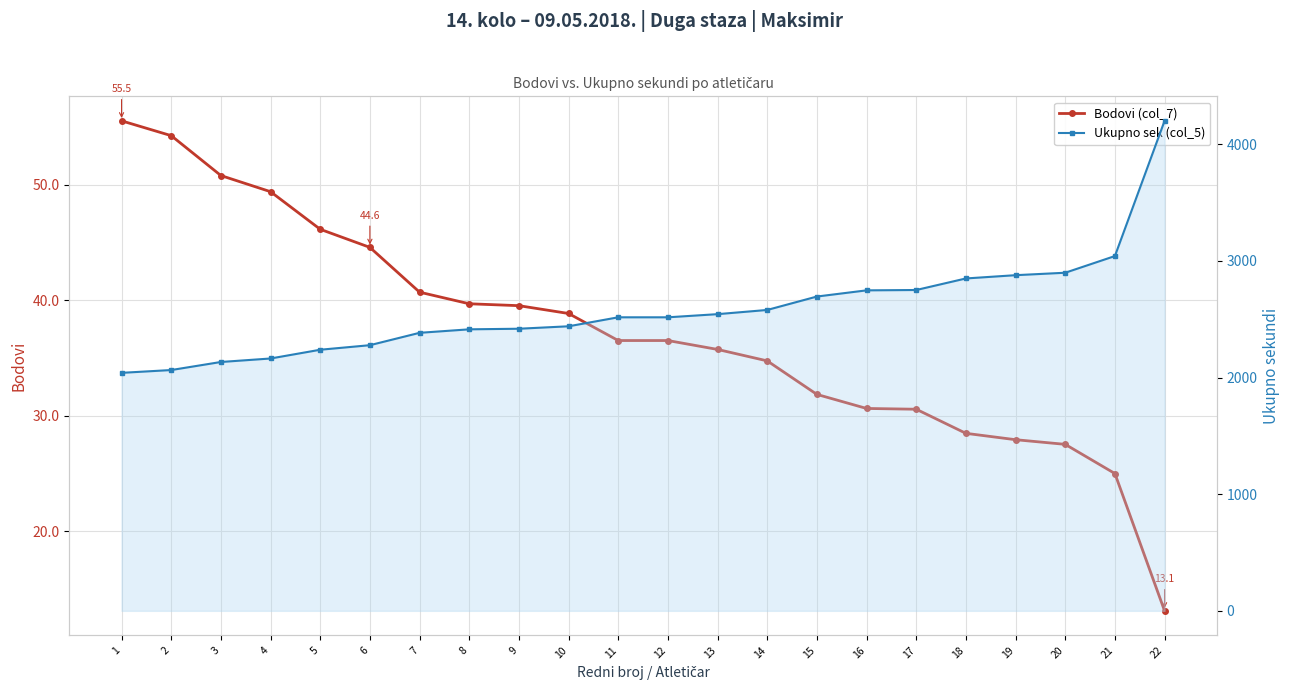

What is the value of the Bodovi (col_7) point at the 7th from the left?

40.7